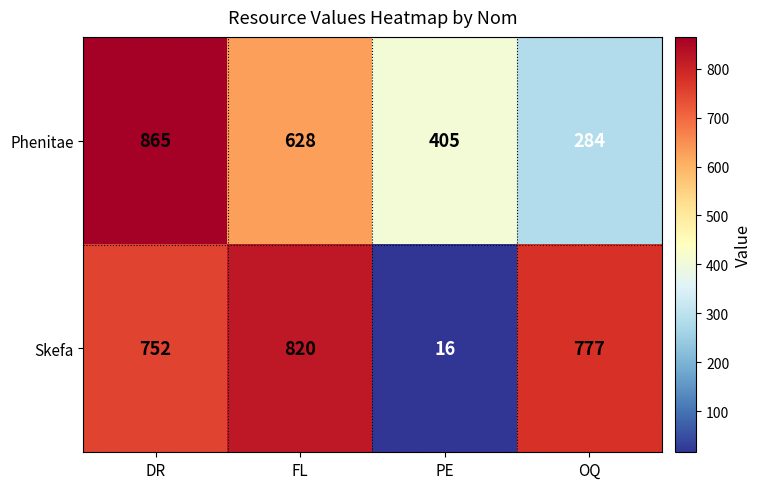

Reading right to left, what are all the values shown in this chart?

Phenitae: OQ=284	PE=405	FL=628	DR=865
Skefa: OQ=777	PE=16	FL=820	DR=752